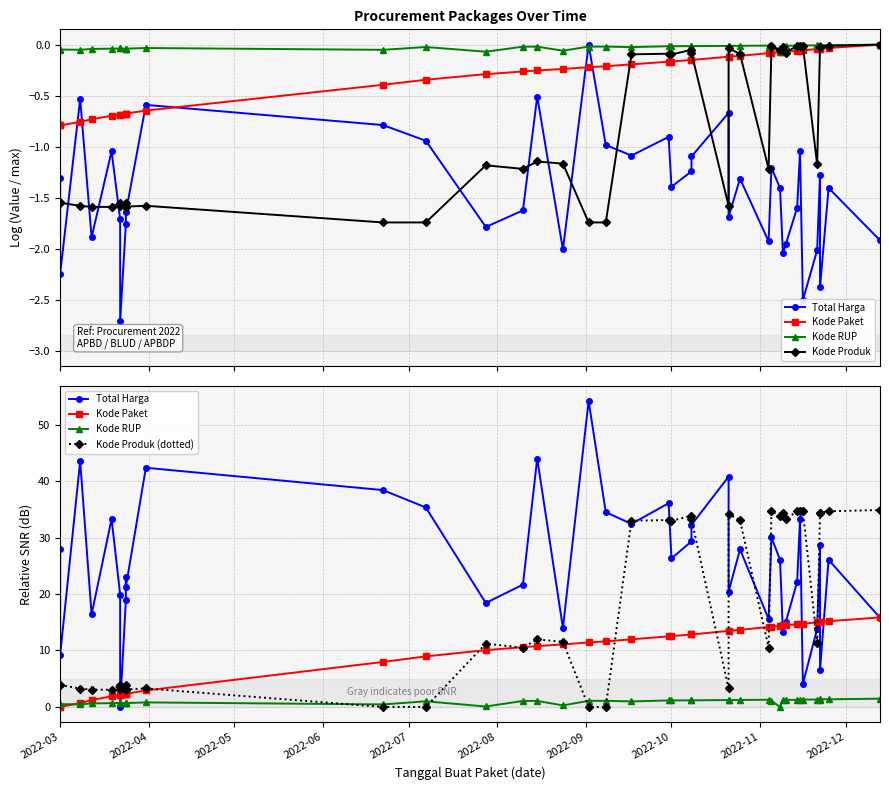

True or false: Kode Paket has a value of 8.7 at 32.

False